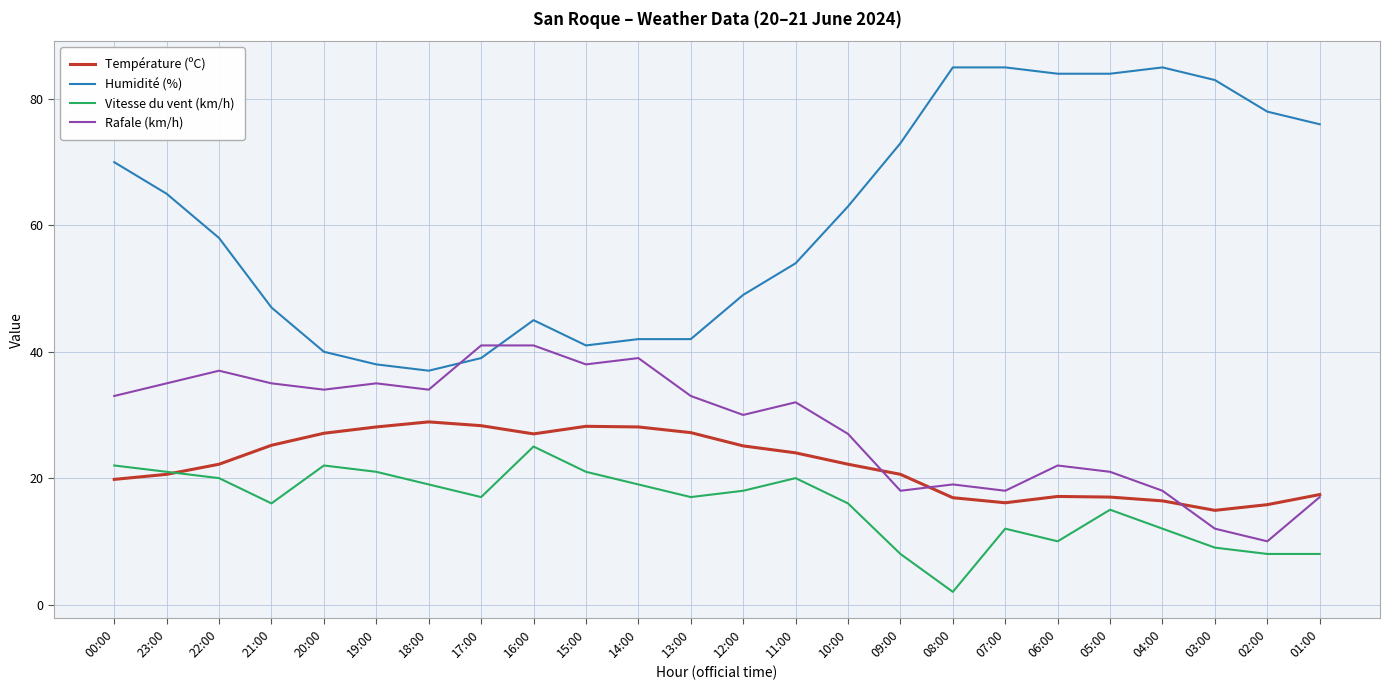

True or false: Vitesse du vent (km/h) and Rafale (km/h) intersect in this chart.

False